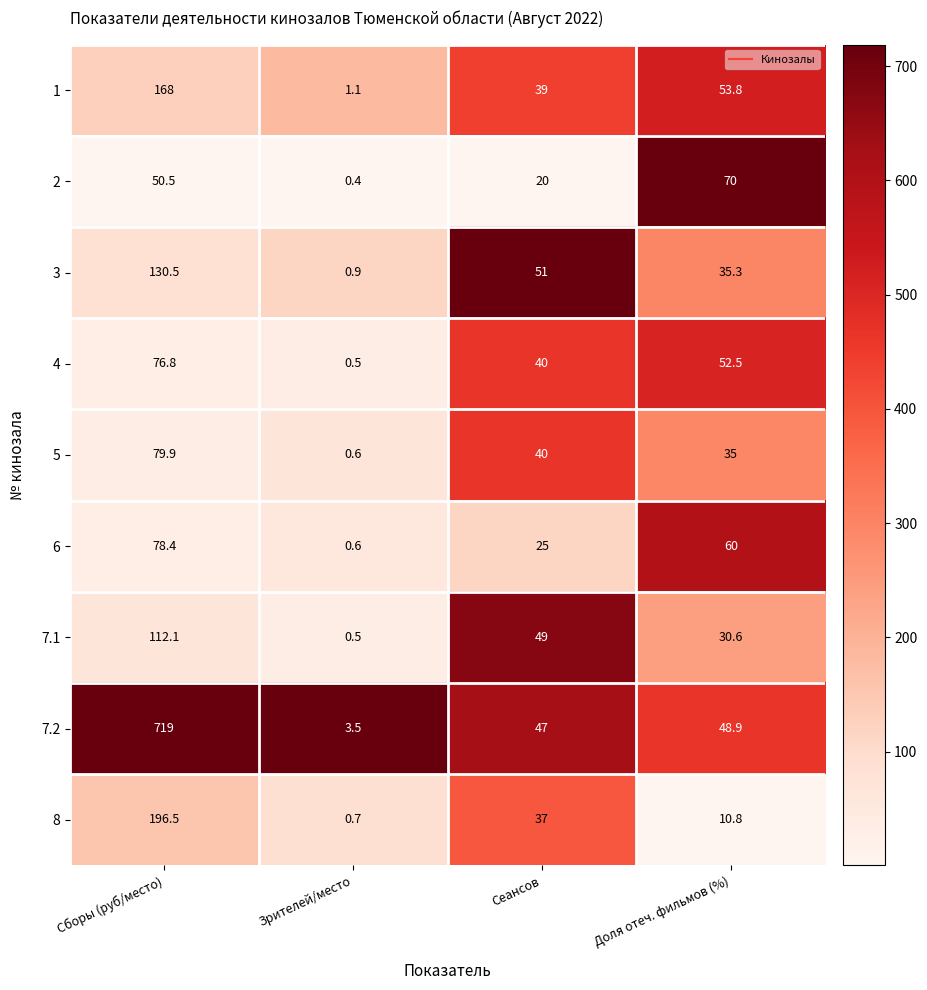

What is the difference between the highest and lowest values at Сборы (руб/место)?

668.5